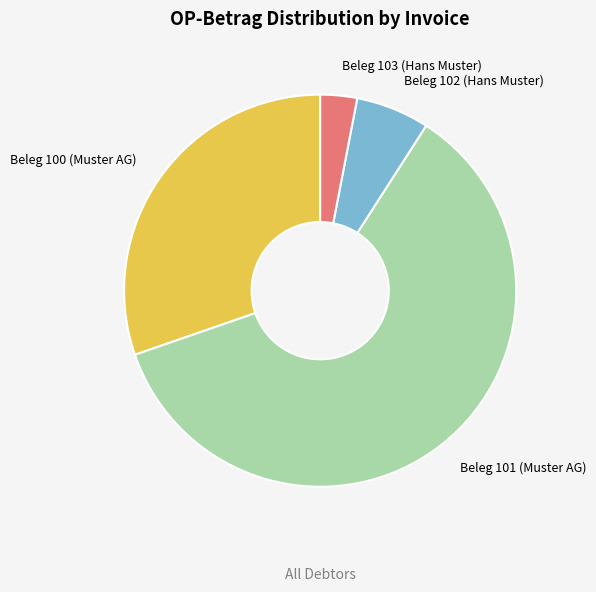

What is the ratio of the value at Beleg 103 (Hans Muster) to the value at Beleg 101 (Muster AG)?

0.1